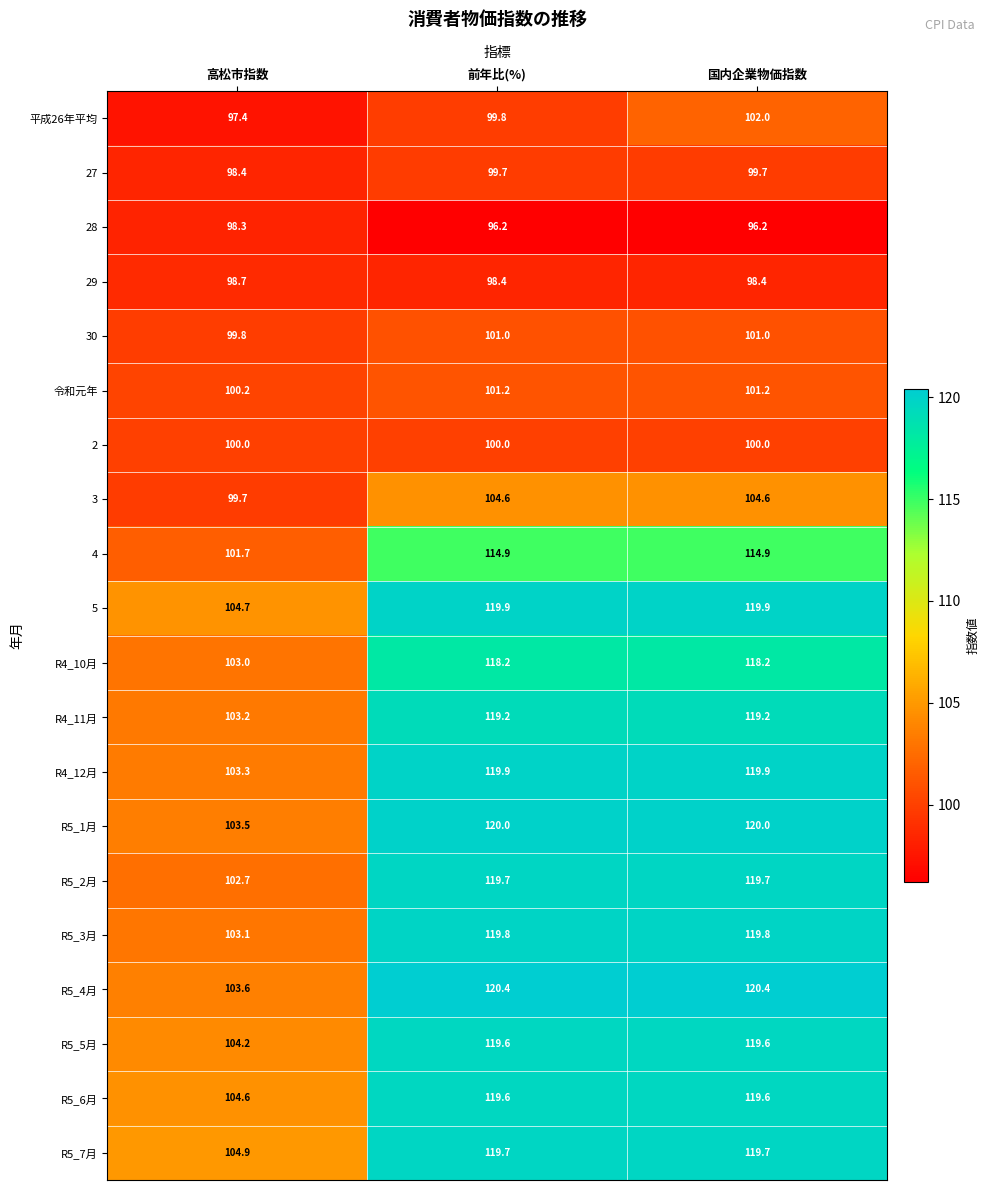

What value does the R4_11月 series have at 前年比(%)?

119.2